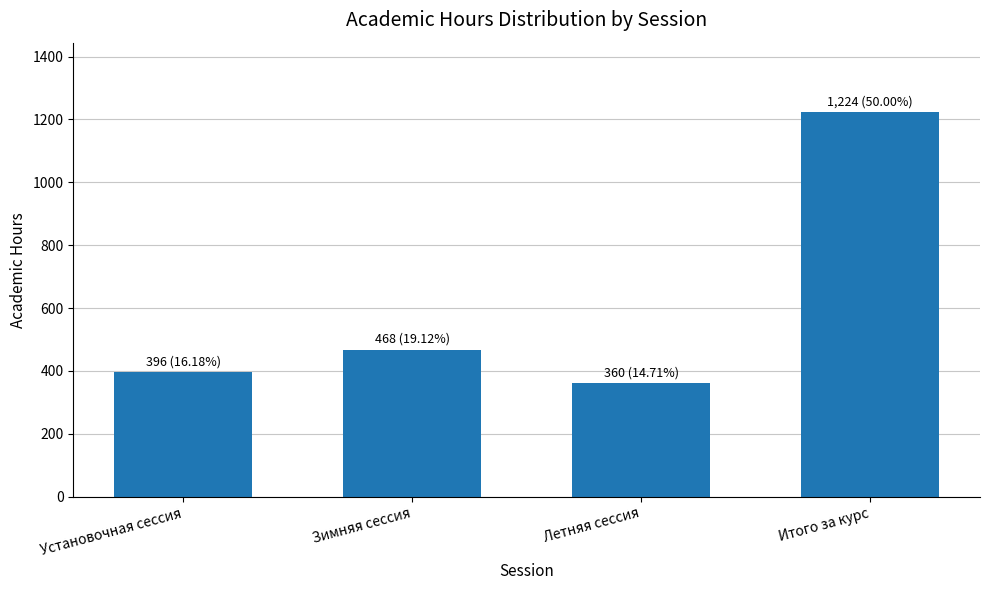

How many data points are less than 468?

2